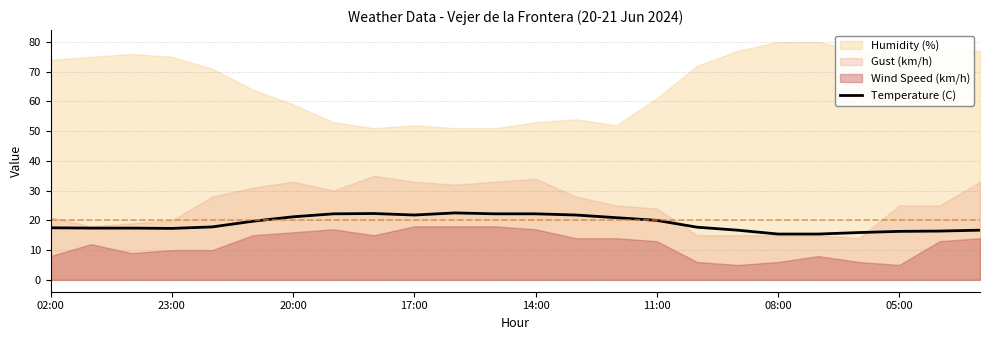

What is the value of the 18th point from the left?

16.7